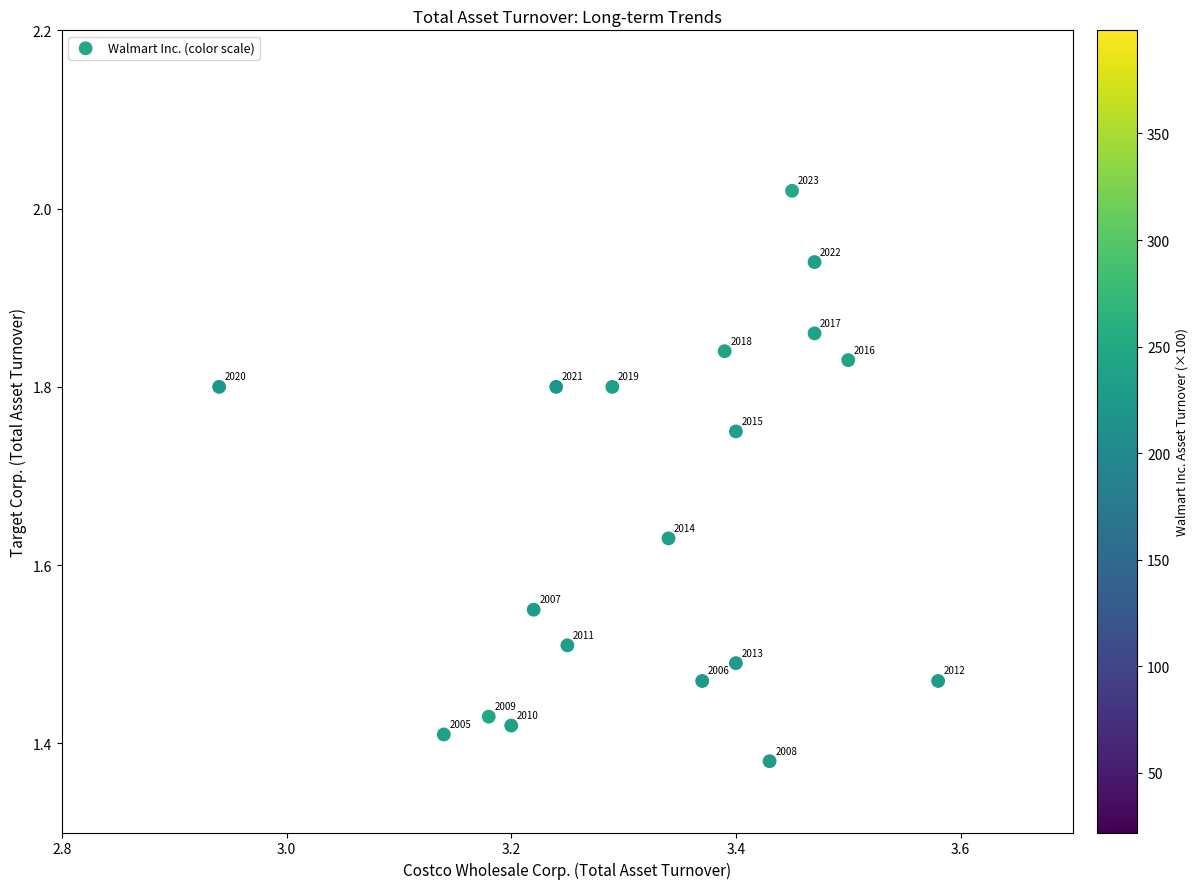

What is the range of X values (max minus min)?

0.6